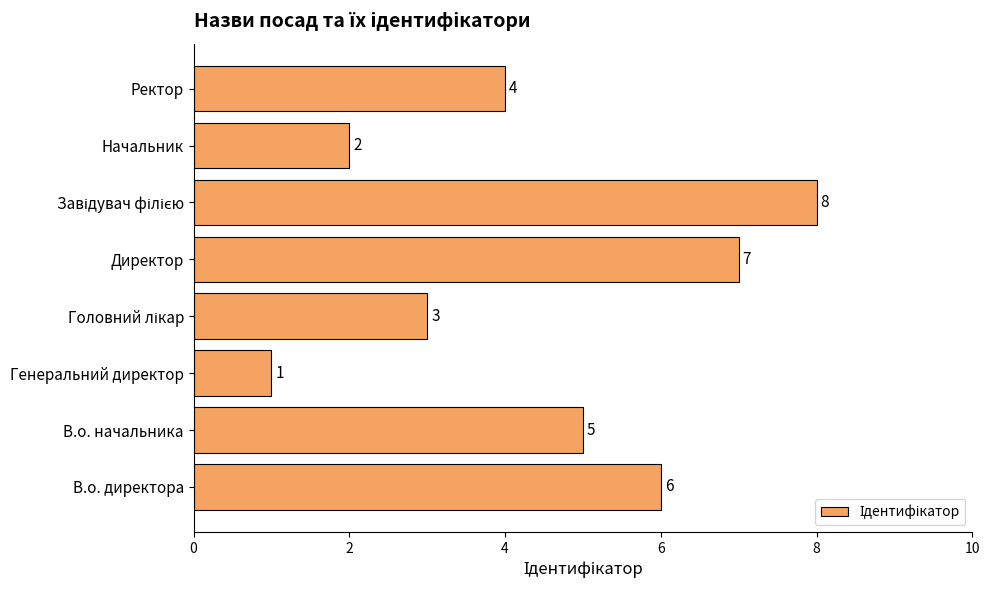

What is the difference between the maximum and minimum values?

7